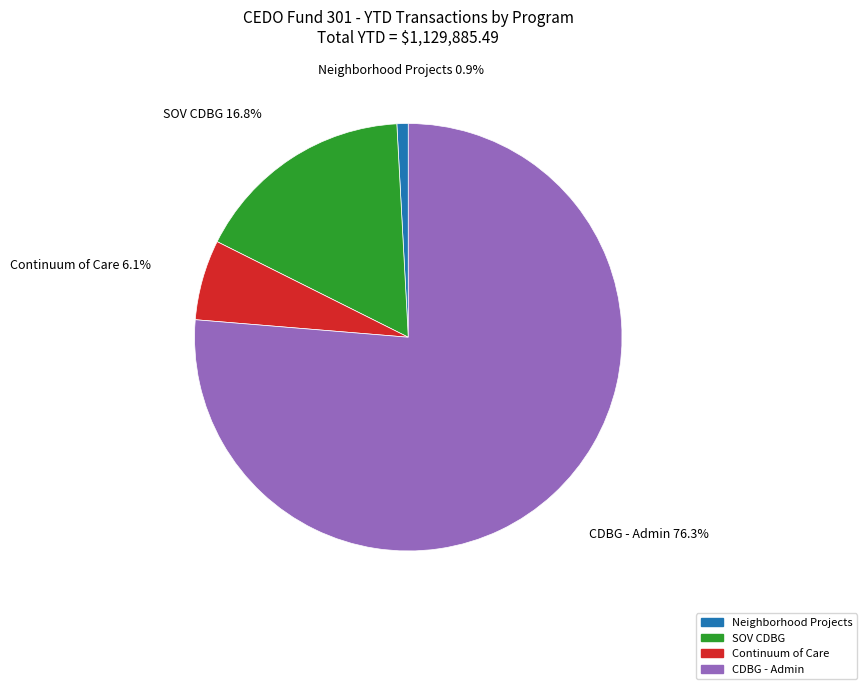

Is there a majority slice in this chart?

Yes